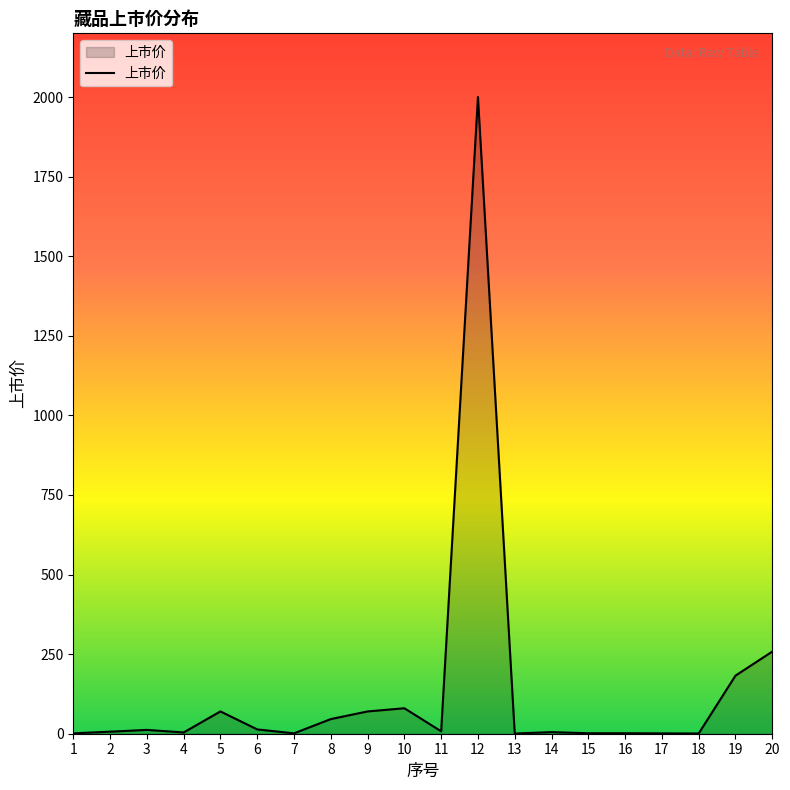

What is the greatest value displayed?

2000.0